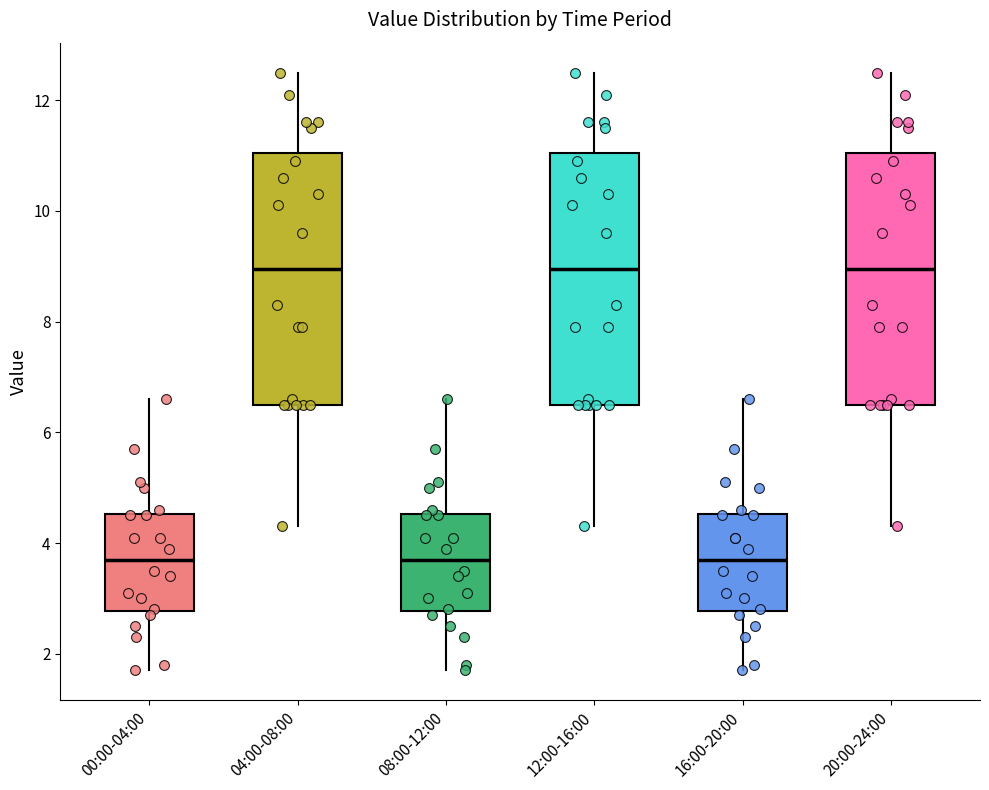

Reading left to right, transcribe this box plot: for each box, give where its median line is, the range the box spans, and where its two whiskers end, as read against the y-axis. The values are not printed on the chart, so give them approximately, as read against the axis.

00:00-04:00: median 3.8, box 2.8 to 4.6, whiskers 1.8 to 6.6
04:00-08:00: median 9.0, box 6.6 to 11.0, whiskers 4.4 to 12.6
08:00-12:00: median 3.8, box 2.8 to 4.6, whiskers 1.8 to 6.6
12:00-16:00: median 9.0, box 6.6 to 11.0, whiskers 4.4 to 12.6
16:00-20:00: median 3.8, box 2.8 to 4.6, whiskers 1.8 to 6.6
20:00-24:00: median 9.0, box 6.6 to 11.0, whiskers 4.4 to 12.6